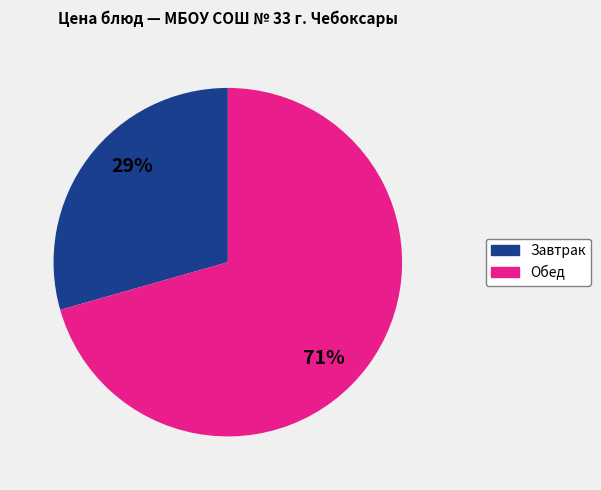

How many segments does this pie chart have?

2